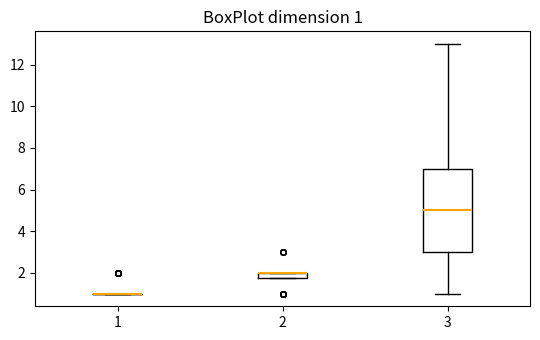

Which box is the tallest, from its lower edge to its upper edge?

3